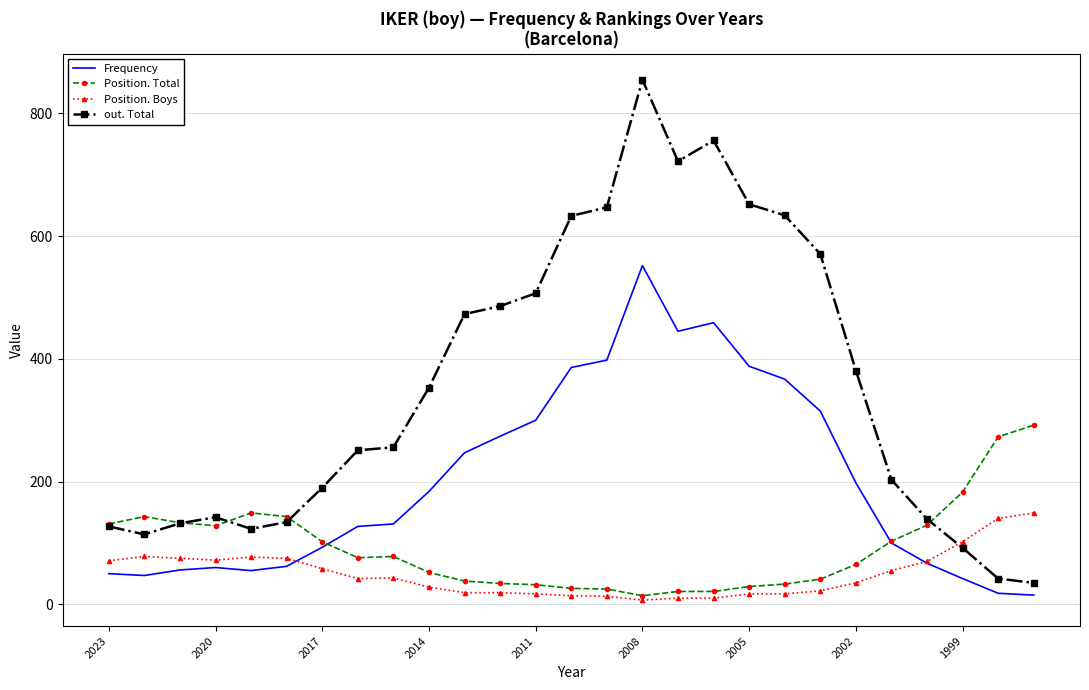

After their last crossing, which series has the higher values: Frequency or Position. Boys?

Position. Boys